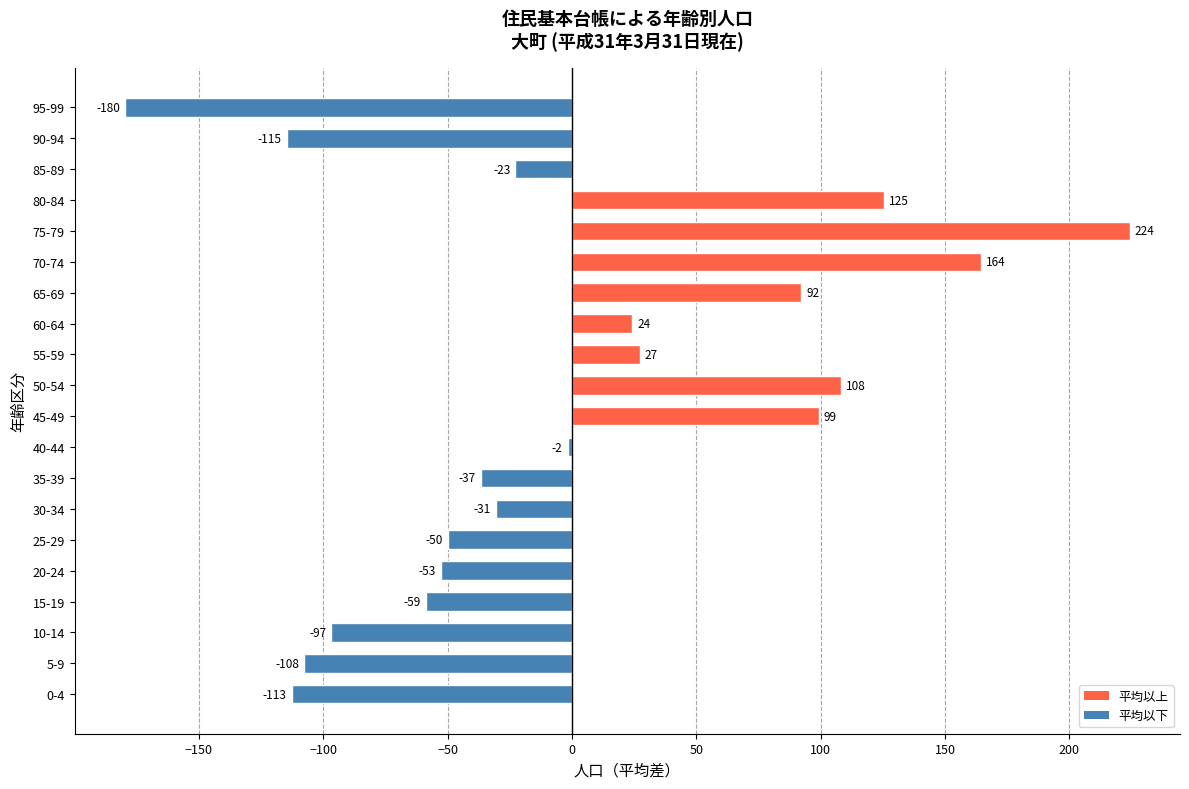

At which category does the chart reach its minimum across all series?

95-99